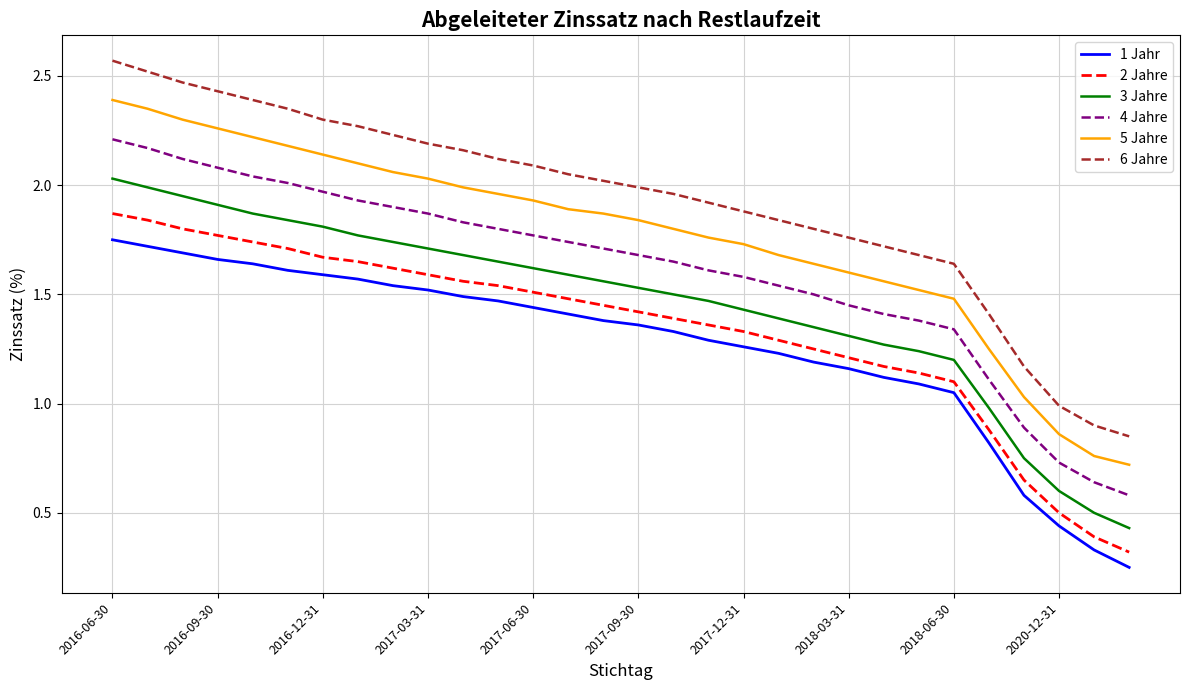

Rank the series by their maximum value, from highest to lowest.

6 Jahre, 5 Jahre, 4 Jahre, 3 Jahre, 2 Jahre, 1 Jahr